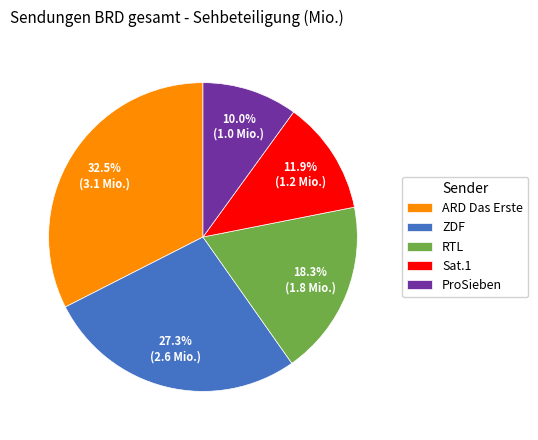

To the nearest percent, what percentage of the pie is ZDF?

27%